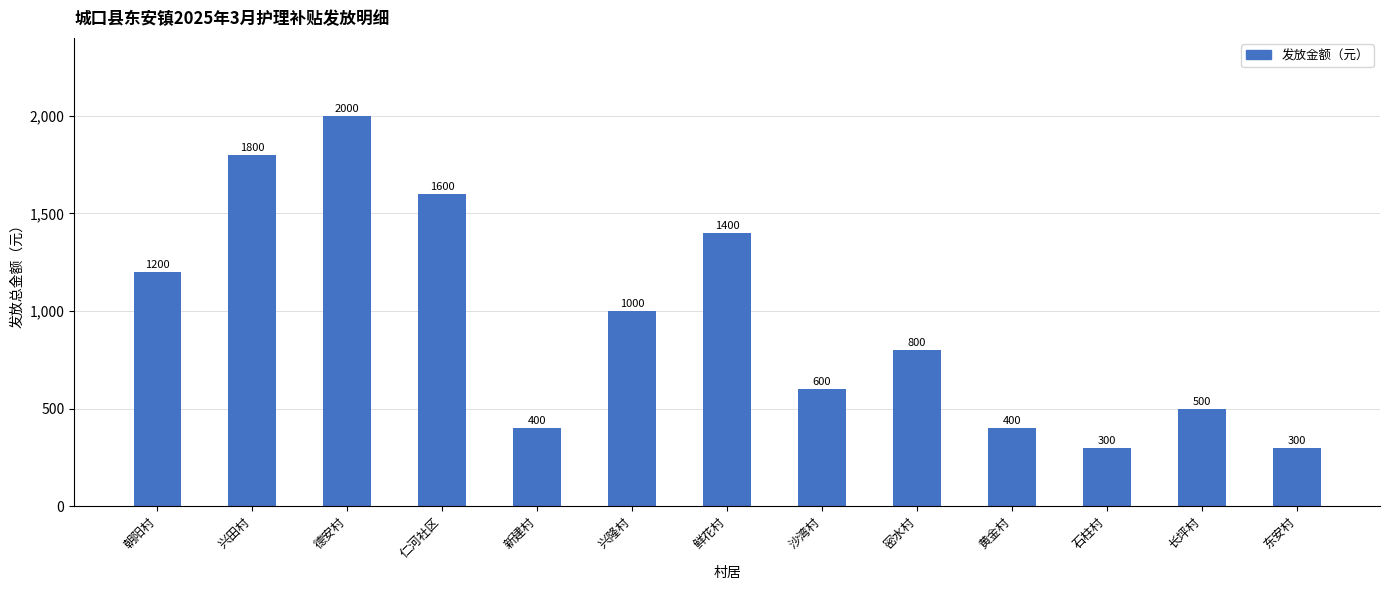

The value at 密水村 is 800. True or false?

True